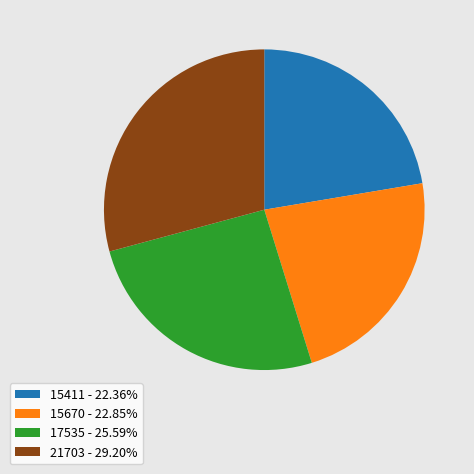

Approximately how many times larger is the value at 17535 compared to 21703?

0.9